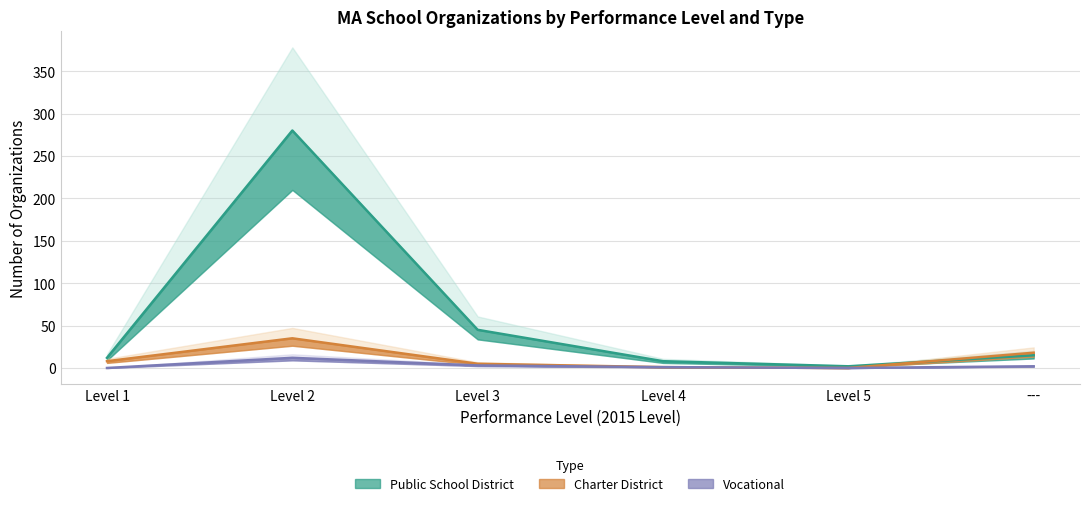

Is the value of Public School District at --- greater than the value of Vocational at Level 1?

Yes